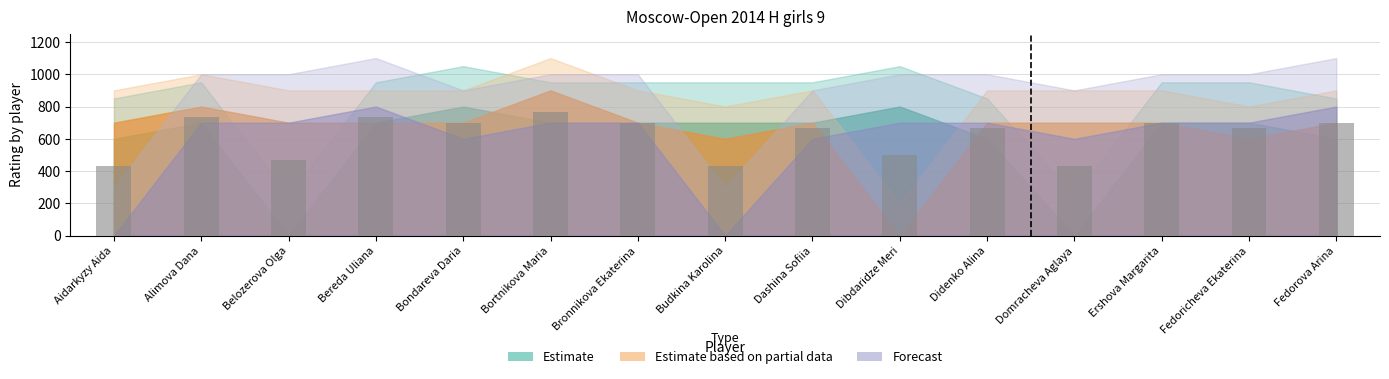

Which label corresponds to the largest value in the chart?

Bortnikova Maria